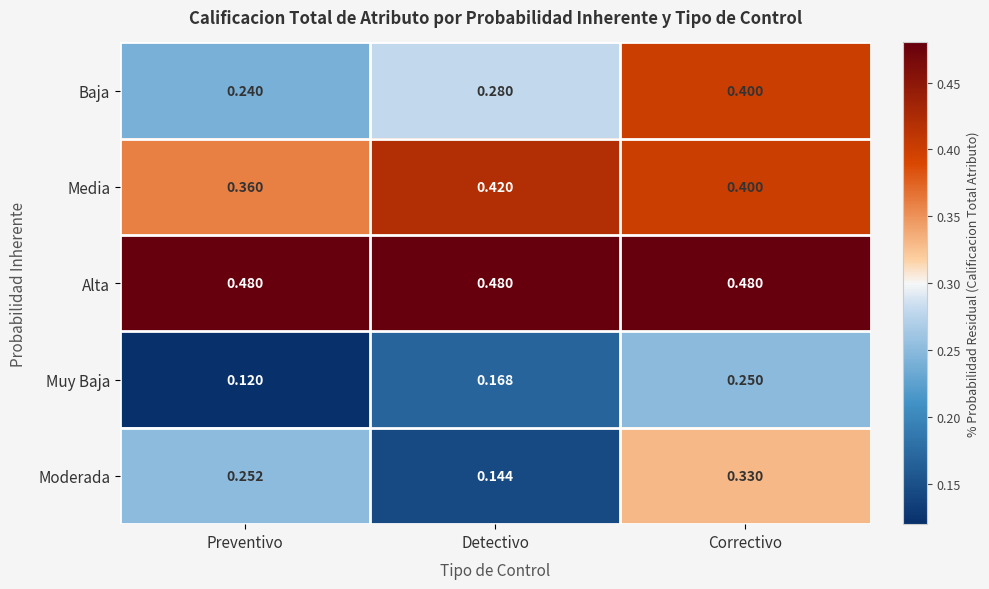

At which category is the sum across all series the highest?

Correctivo